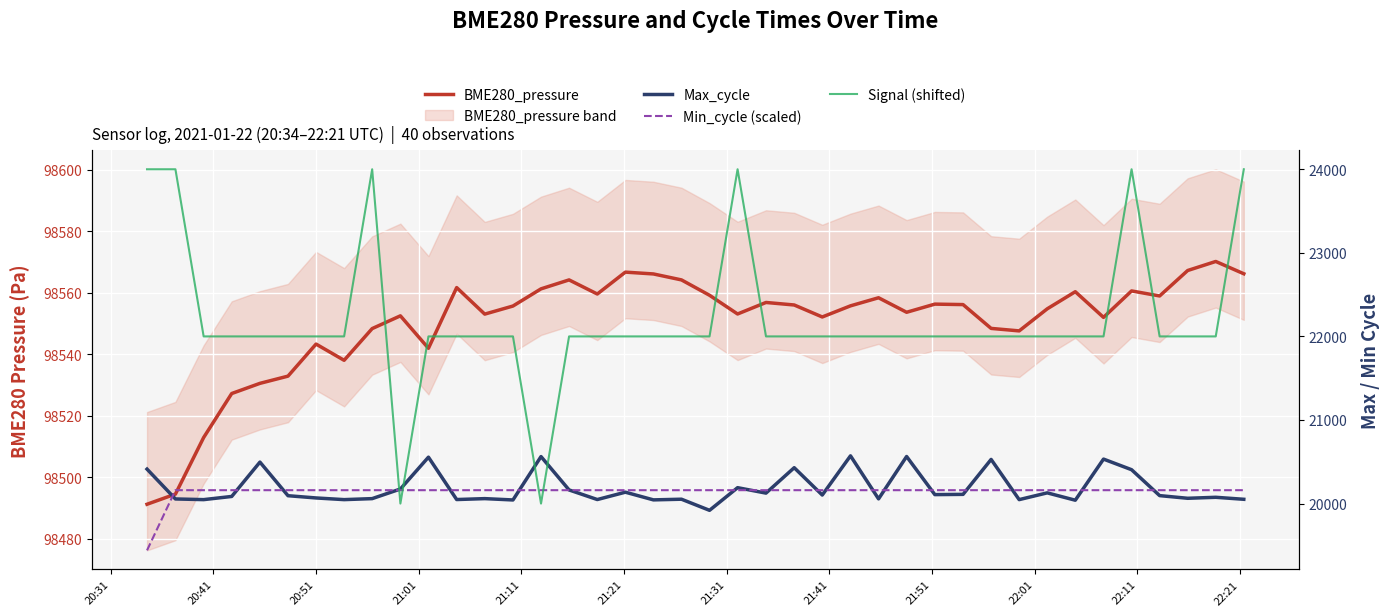

At which label does Signal (shifted) first exceed 22000?

20:31